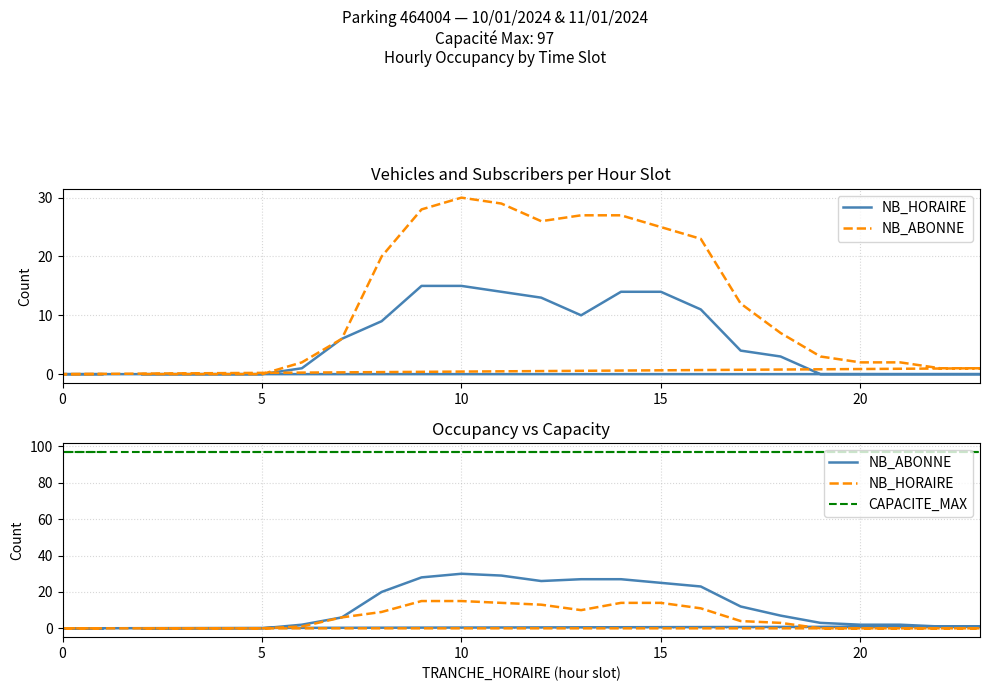

True or false: NB_HORAIRE and NB_ABONNE cross at least once.

False